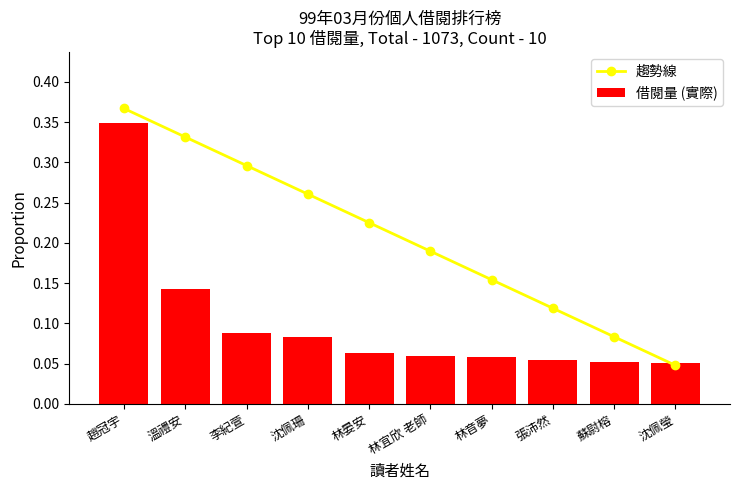

The 借閱量 (實際) series shows 0.1 at 張沛然. True or false?

True